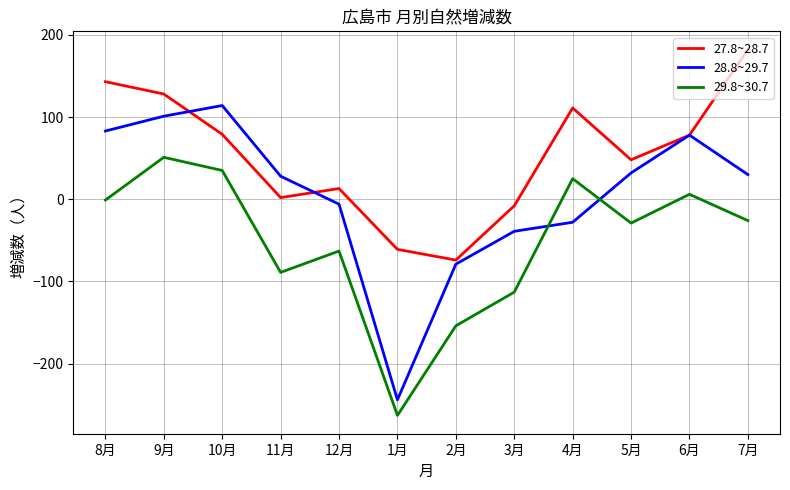

At which label is 28.8~29.7 closest to -65?

2月